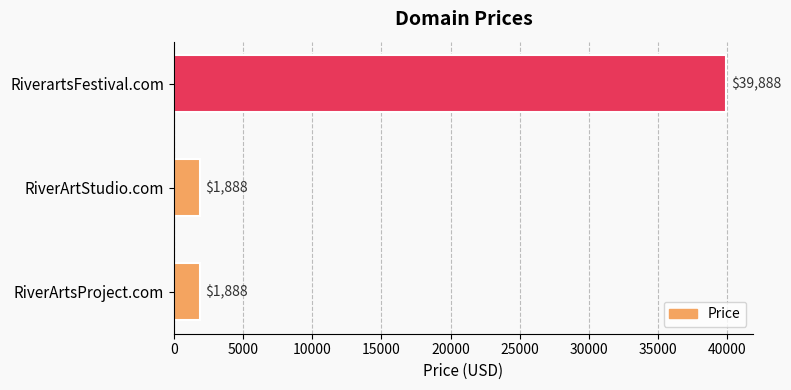

How many bars are there in total?

3